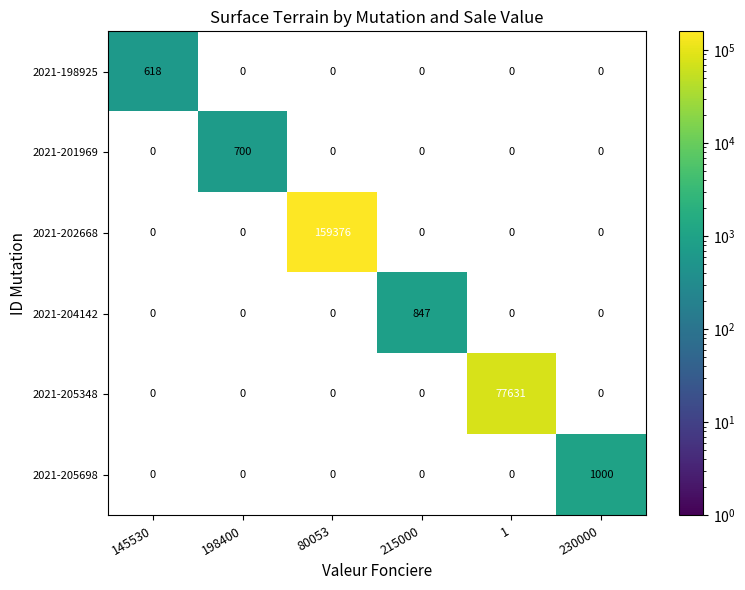

Is the value of 2021-204142 at 80053 greater than the value of 2021-205348 at 198400?

No